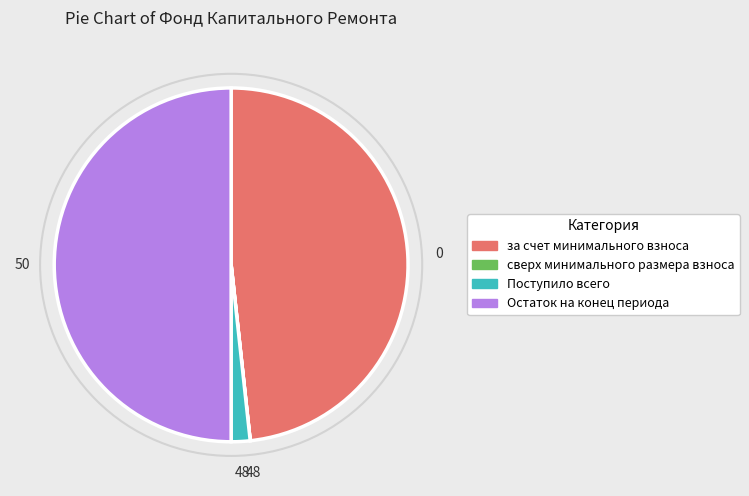

The за счет минимального взноса slice represents 48% of the pie. True or false?

True